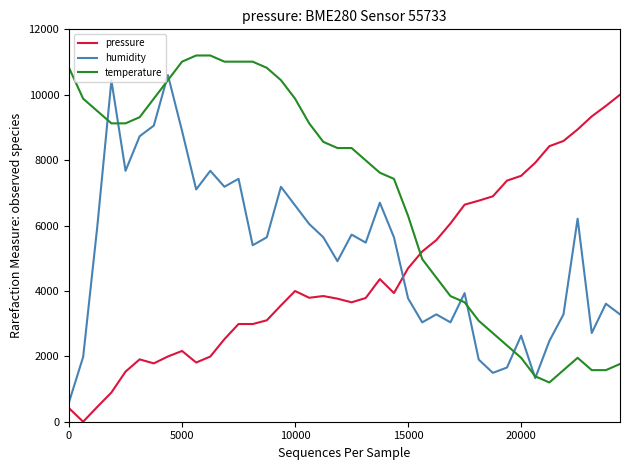

What is the greatest value displayed?

11200.0